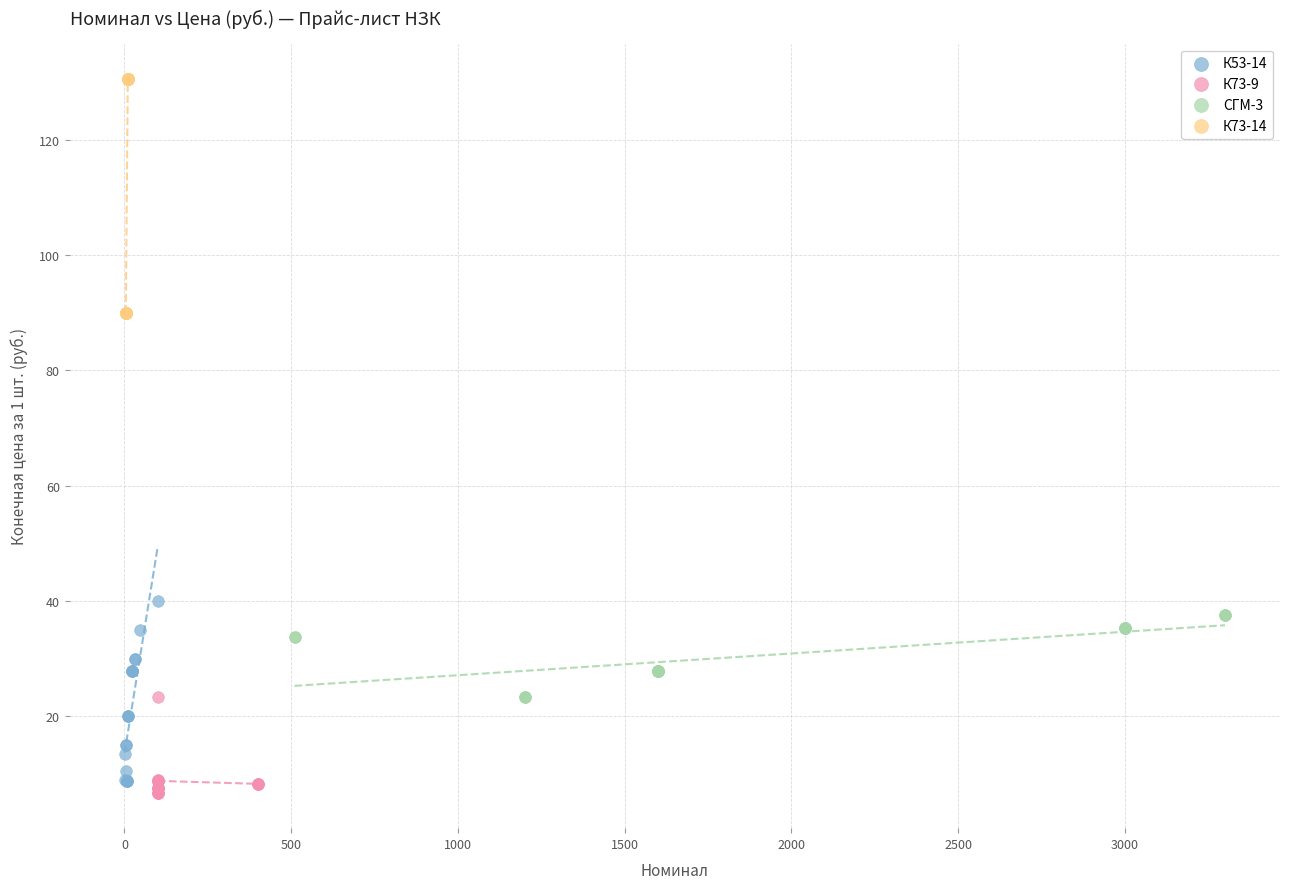

Which series has the largest Y range (max minus min)?

К73-14